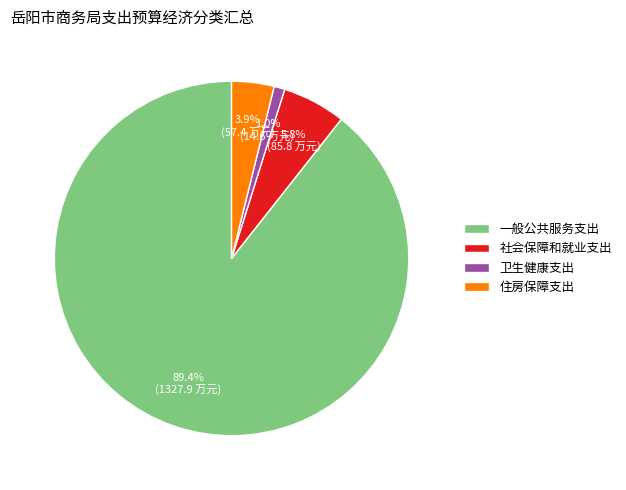

Which category has the smallest portion of the pie?

卫生健康支出